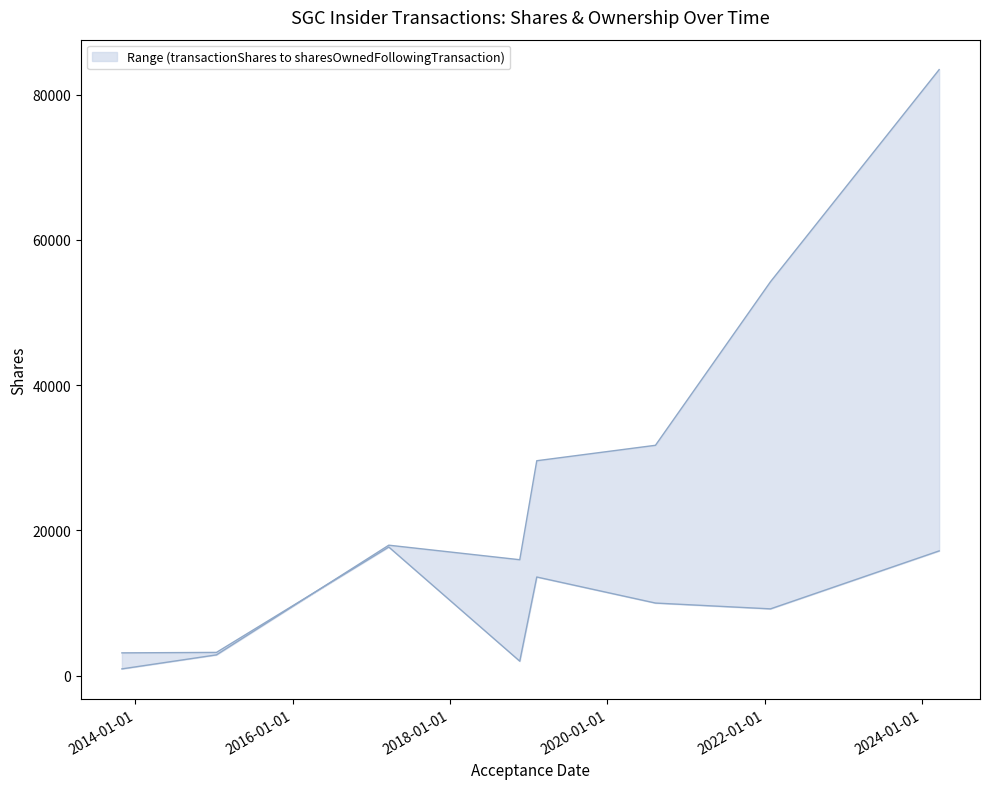

Where is the first local minimum for sharesOwnedFollowingTransaction?

2018-11-20